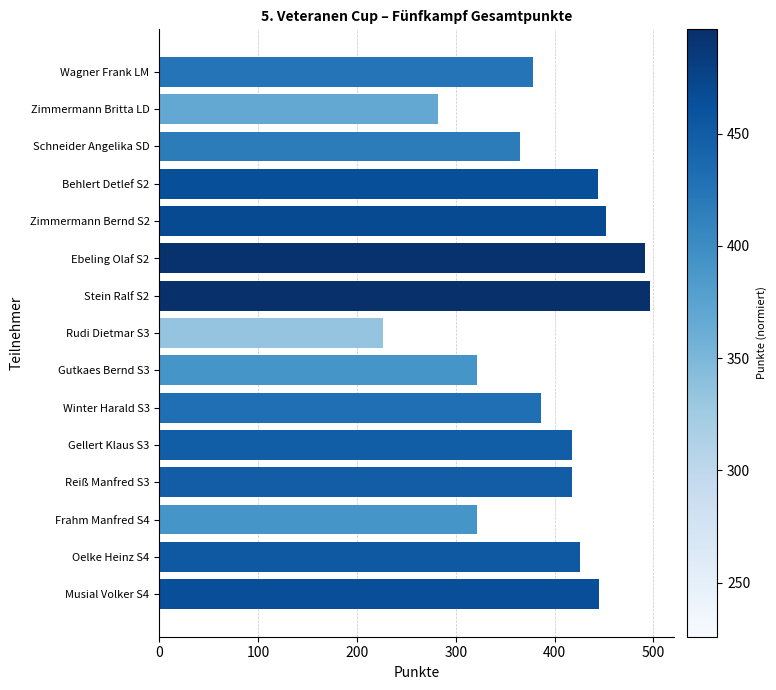

What value does the data have at Behlert Detlef S2?

443.4